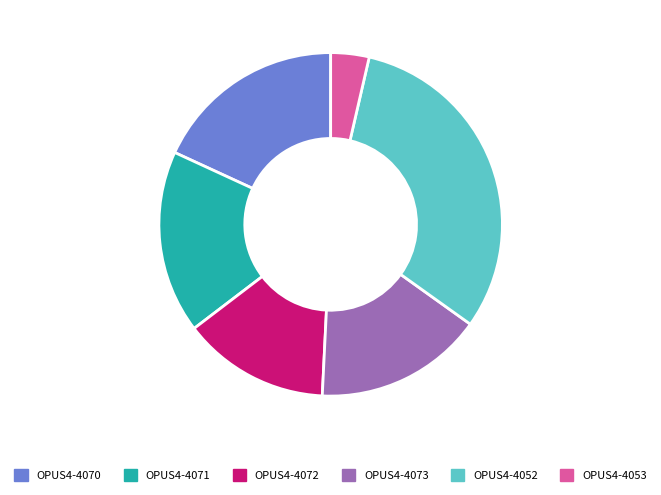

Rank the categories by value from lowest to highest.

OPUS4-4053, OPUS4-4072, OPUS4-4073, OPUS4-4071, OPUS4-4070, OPUS4-4052